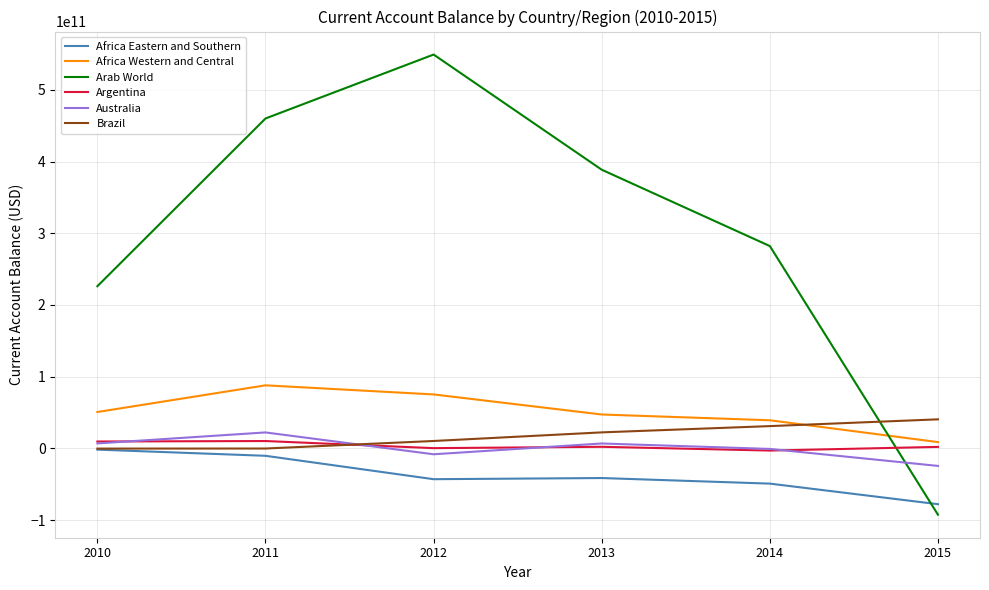

What is the spread (max minus min) of values at 2010?

227893168907.0